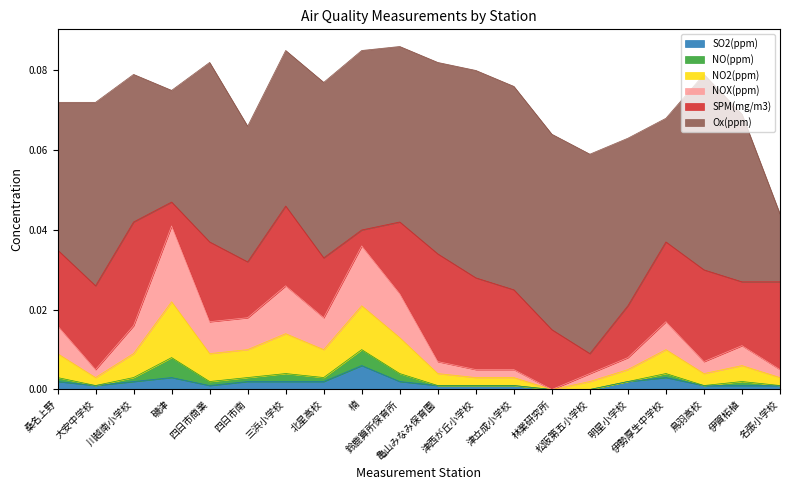

Does the chart display data point markers on the line(s)?

No